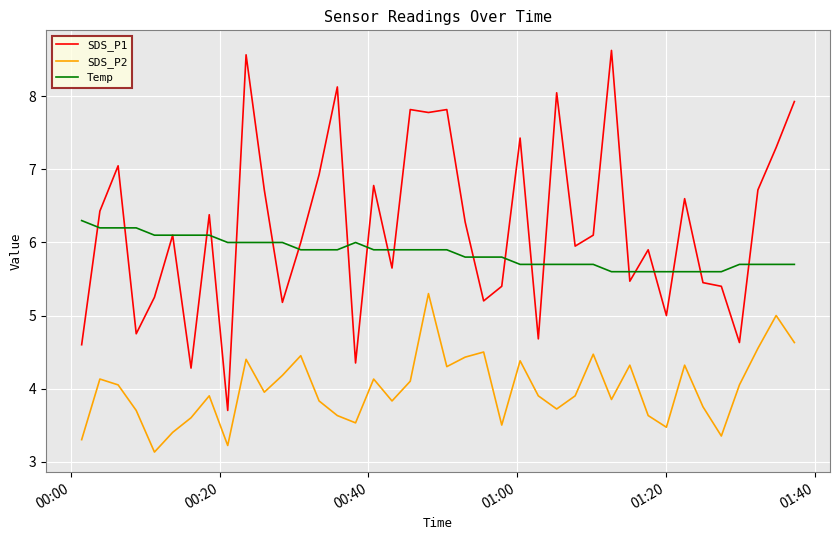

Which series has the widest spread of values?

SDS_P1